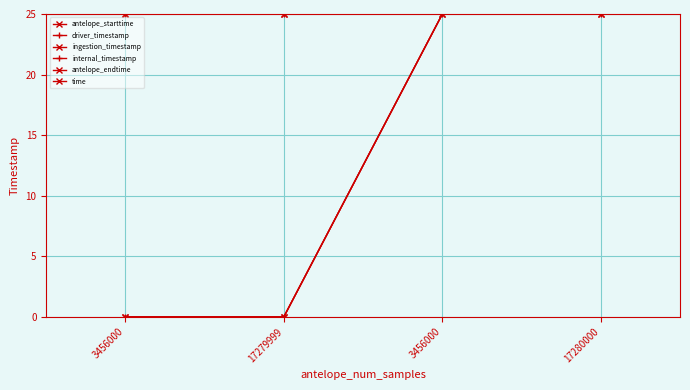

At how many categories does at least one series exceed 28?

2